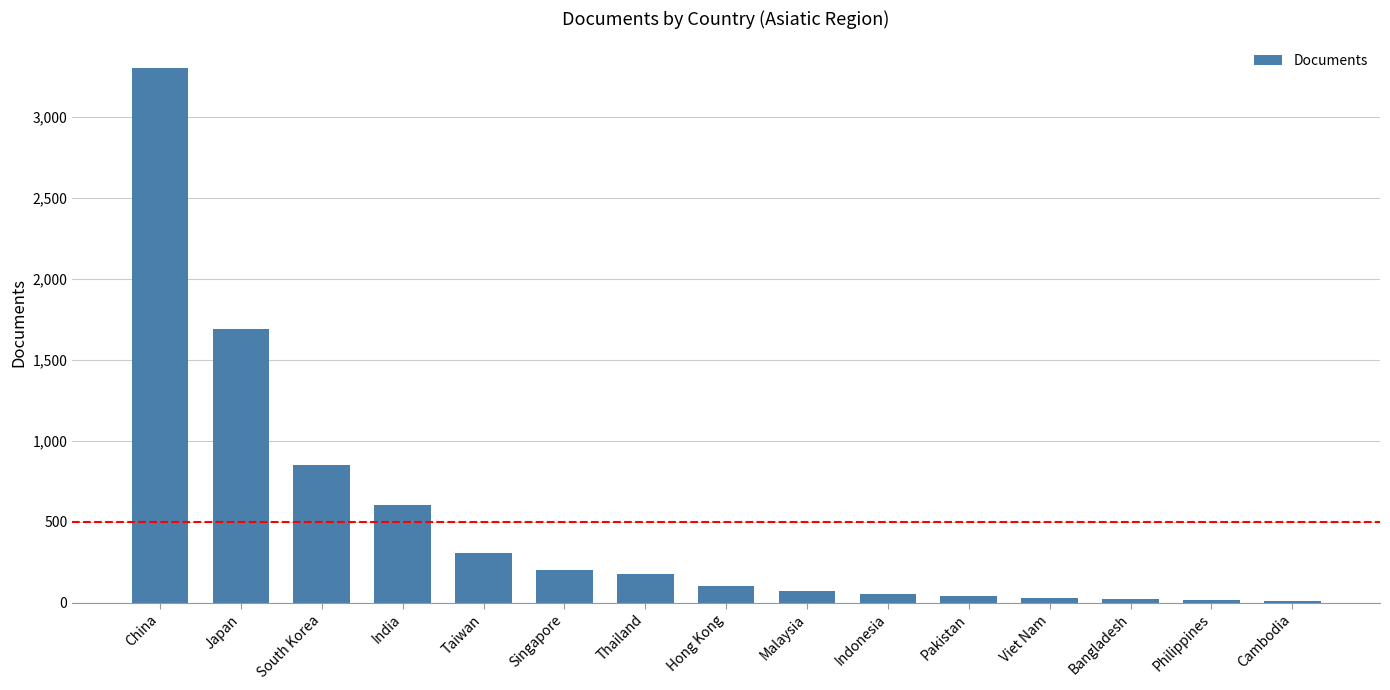

How many series are shown in this chart?

1